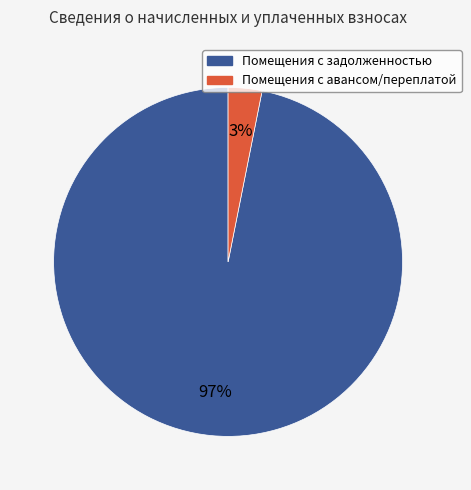

Is there any slice that represents more than half of the pie?

Yes